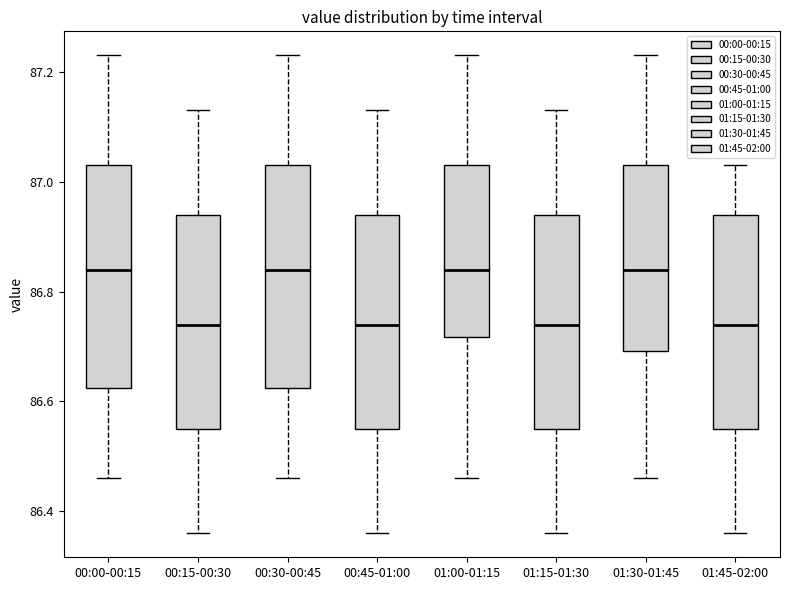

Reading left to right, transcribe this box plot: for each box, give where its median line is, the range the box spans, and where its two whiskers end, as read against the y-axis. The values are not printed on the chart, so give them approximately, as read against the axis.

00:00-00:15: median 86.84, box 86.62 to 87.04, whiskers 86.46 to 87.24
00:15-00:30: median 86.74, box 86.56 to 86.94, whiskers 86.36 to 87.14
00:30-00:45: median 86.84, box 86.62 to 87.04, whiskers 86.46 to 87.24
00:45-01:00: median 86.74, box 86.56 to 86.94, whiskers 86.36 to 87.14
01:00-01:15: median 86.84, box 86.72 to 87.04, whiskers 86.46 to 87.24
01:15-01:30: median 86.74, box 86.56 to 86.94, whiskers 86.36 to 87.14
01:30-01:45: median 86.84, box 86.70 to 87.04, whiskers 86.46 to 87.24
01:45-02:00: median 86.74, box 86.56 to 86.94, whiskers 86.36 to 87.04